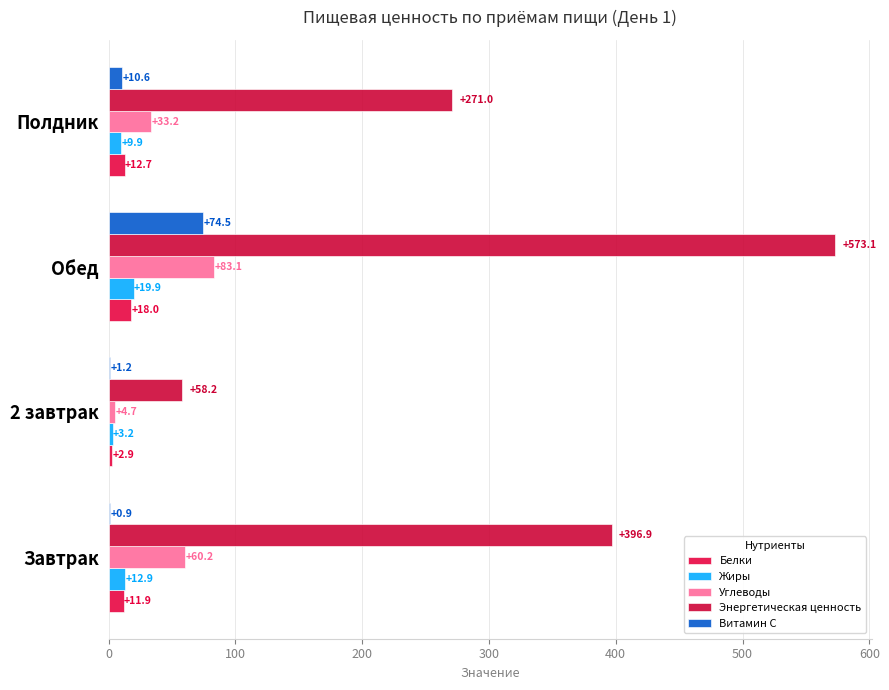

What is the difference between the maximum and minimum values in the Жиры series?

16.7